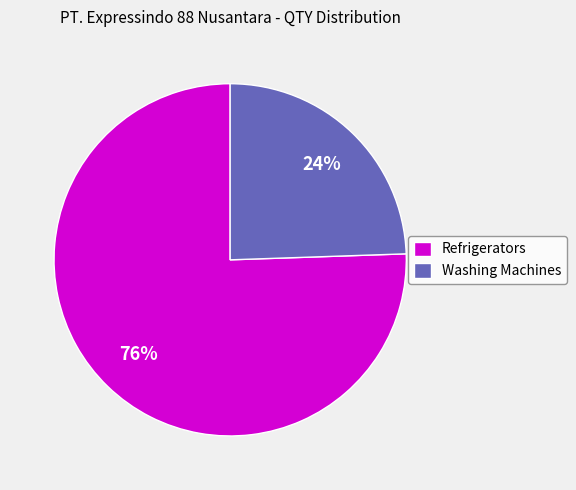

Rank the categories by value from highest to lowest.

Refrigerators, Washing Machines